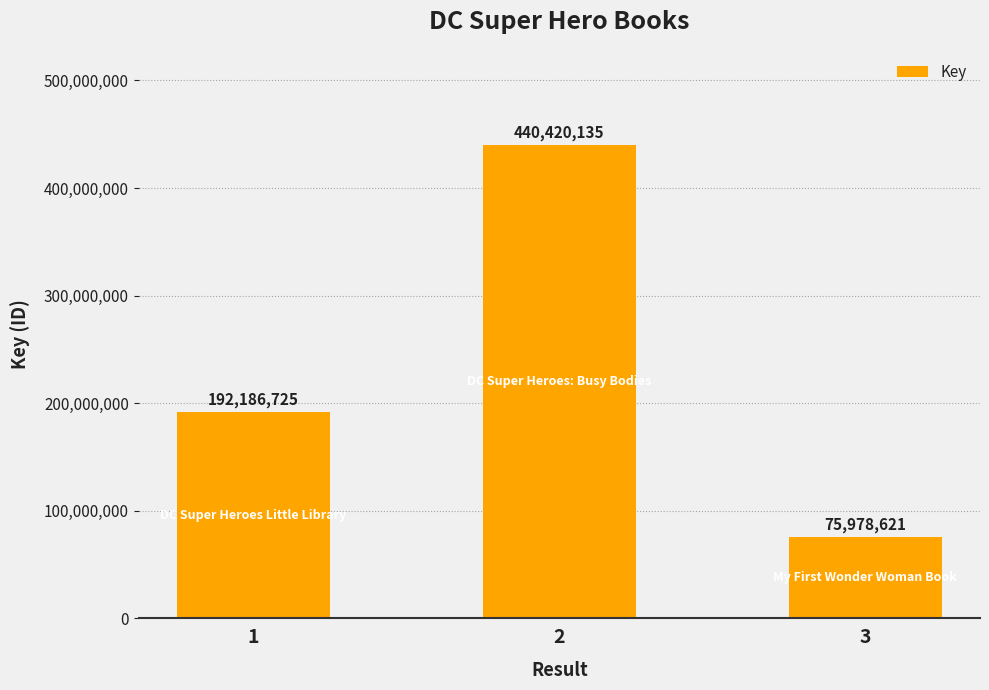

The chart shows a value of 192186725 at 1. True or false?

True